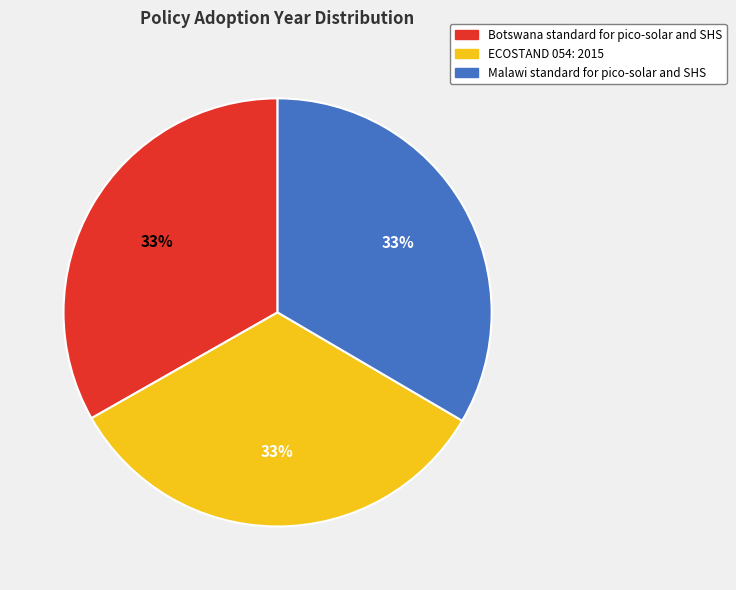

Count the number of slices in the pie.

3